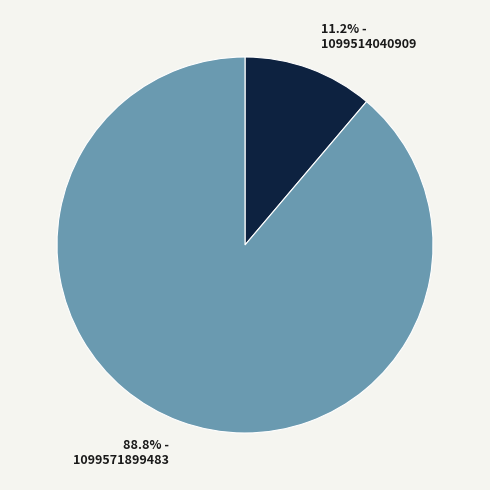

Between 1099571899483 and 1099514040909, which is larger?

1099571899483